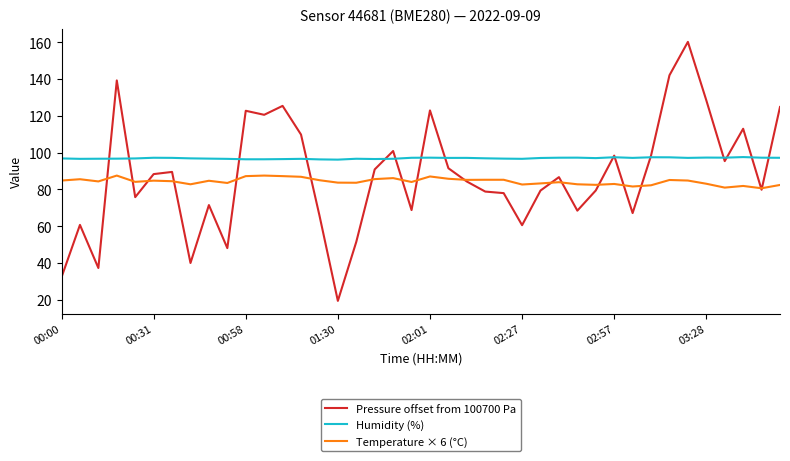

Which series has the largest total across all categories?

Humidity (%)